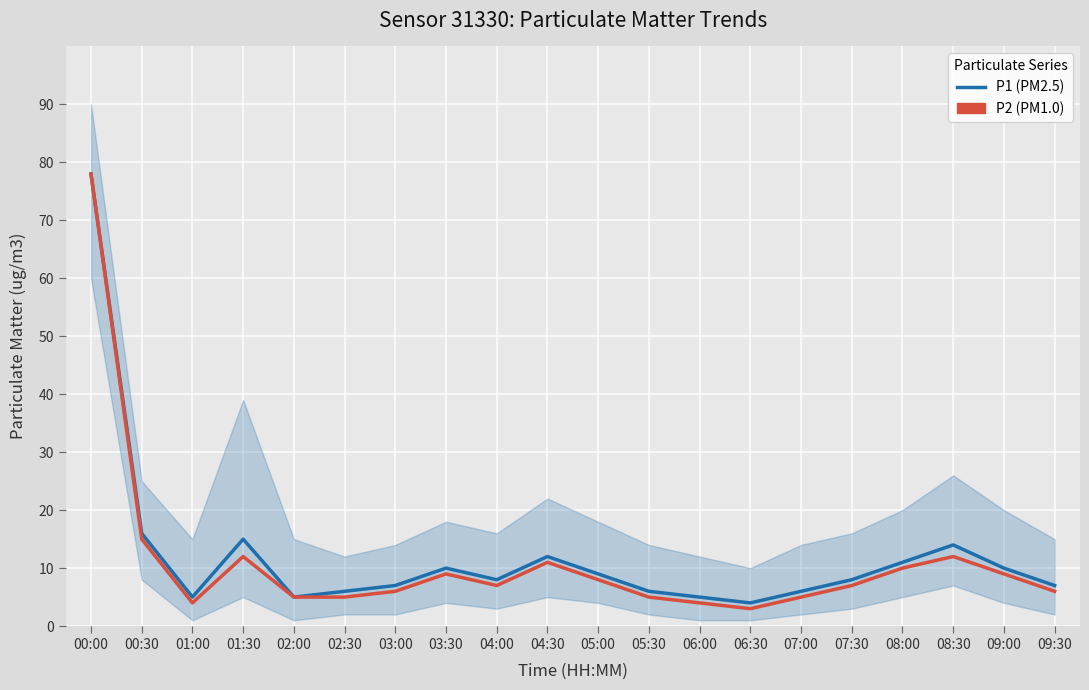

Is this an area chart (filled region under the line)?

No